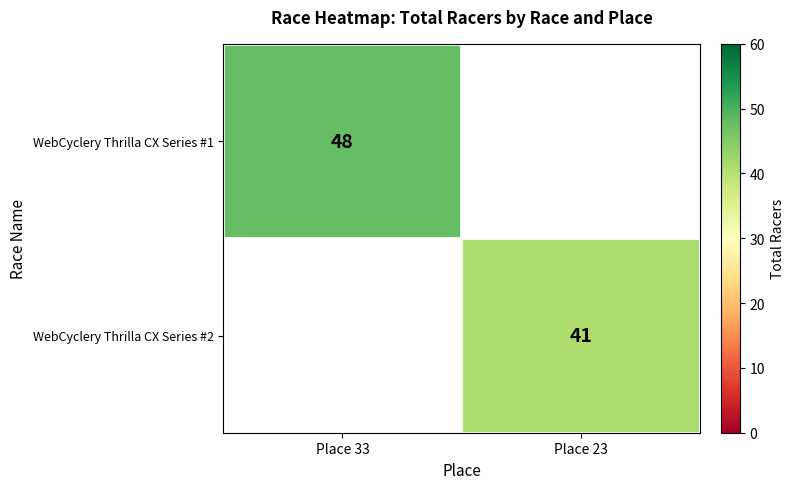

The value of WebCyclery Thrilla CX Series #2 at Place 23 is 64. True or false?

False